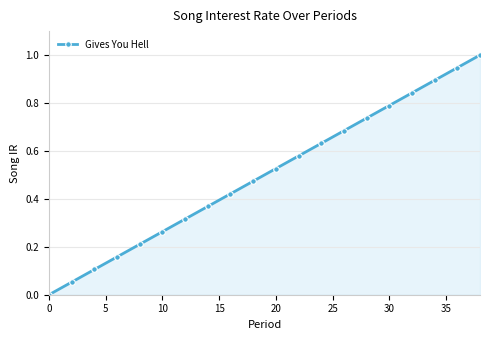

How many positive values are there?

19